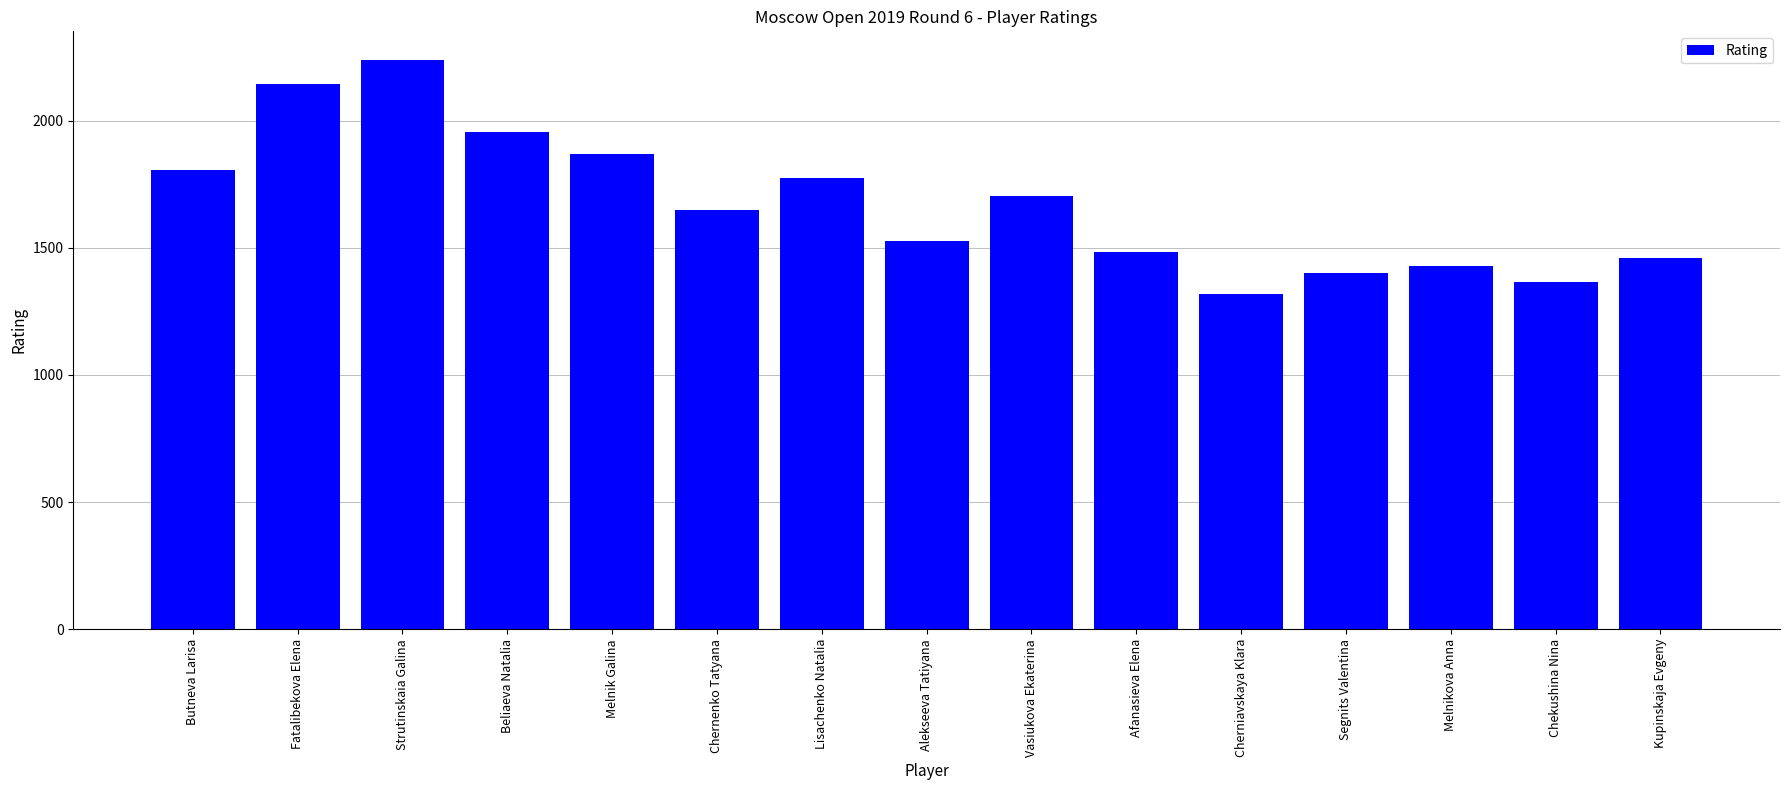

What is the average value?

1675